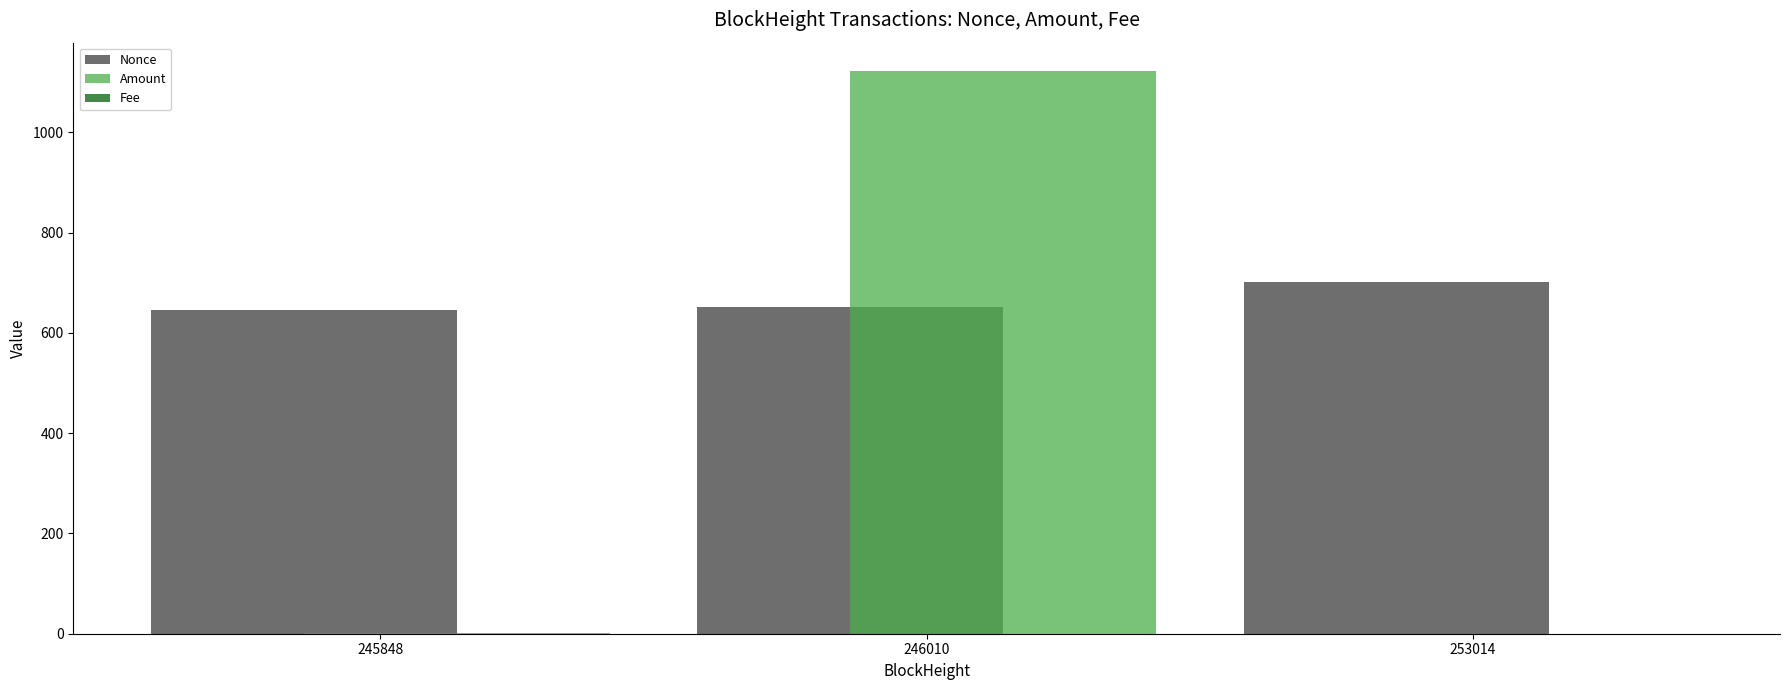

How many data points in Amount are above 1?

2